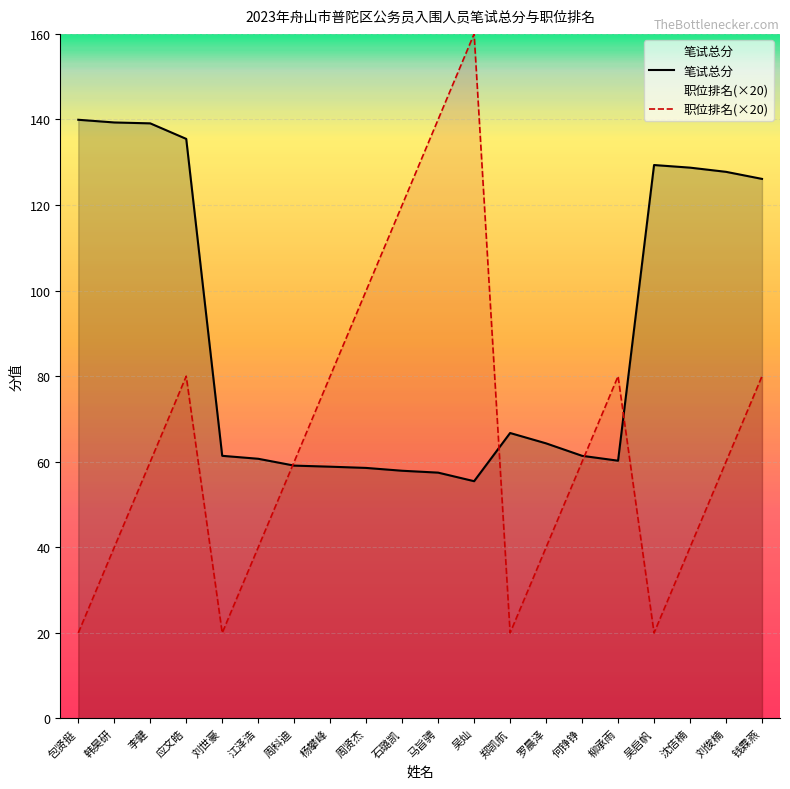

True or false: 笔试总分 has more than 2 points higher than both neighbors.

False